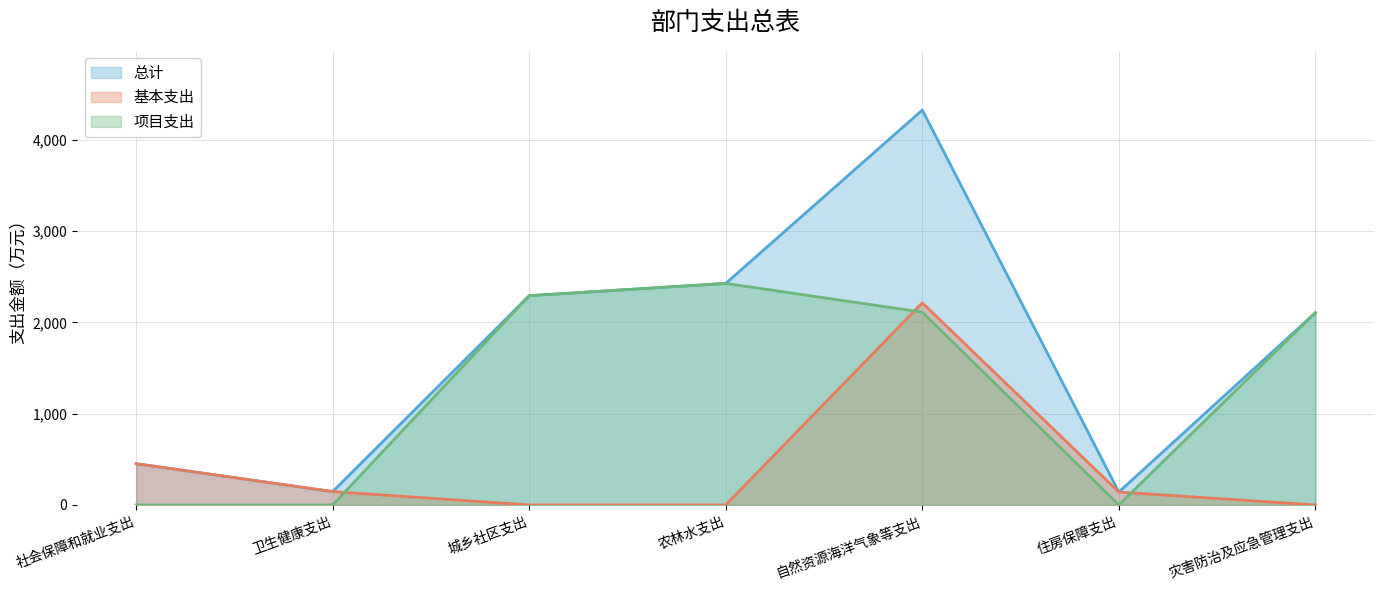

Where is 总计 nearest to the value 2233?

城乡社区支出